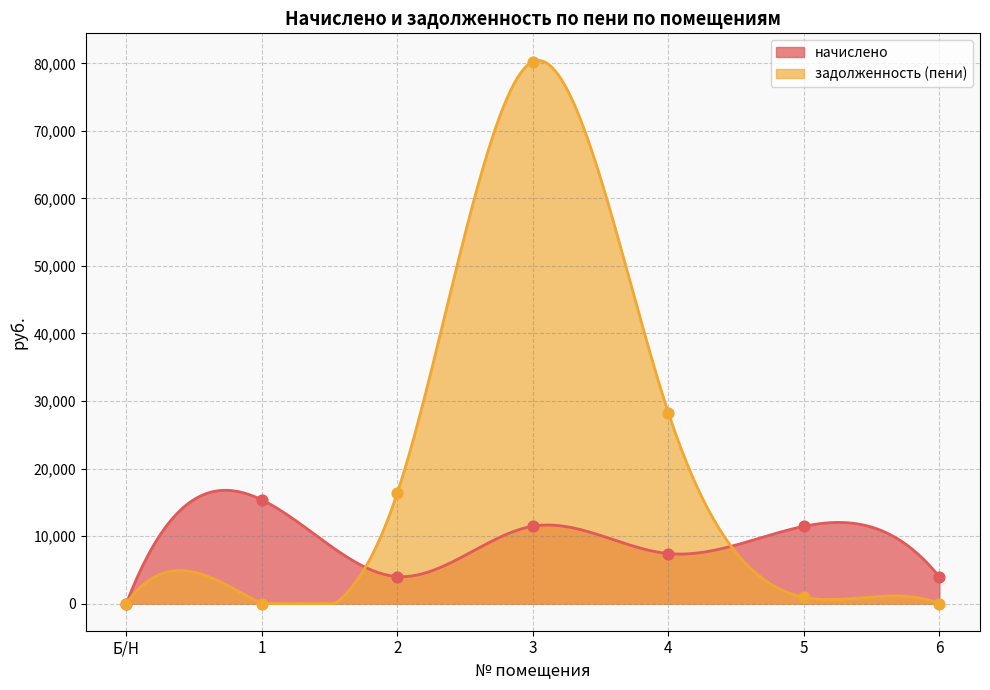

Which series reaches the minimum Y coordinate?

начислено